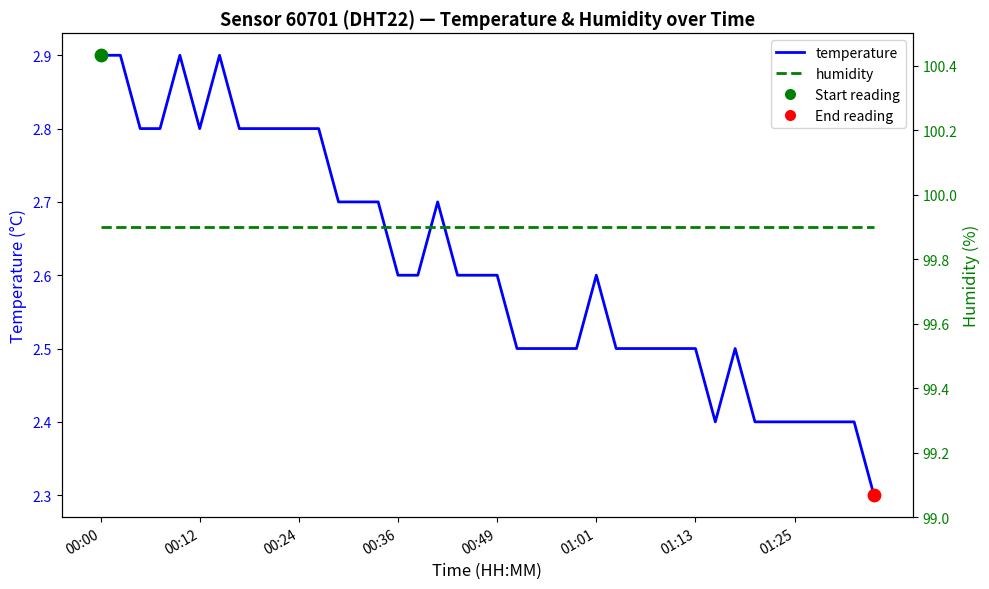

What is the total value across all series at 31?

102.3